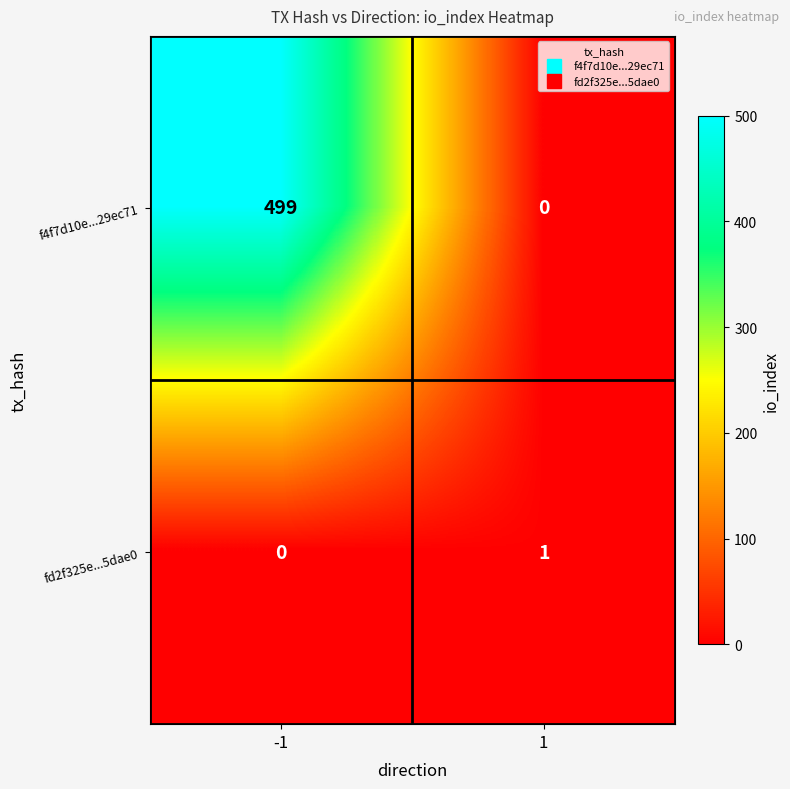

At which category does the chart reach its peak across all series?

-1